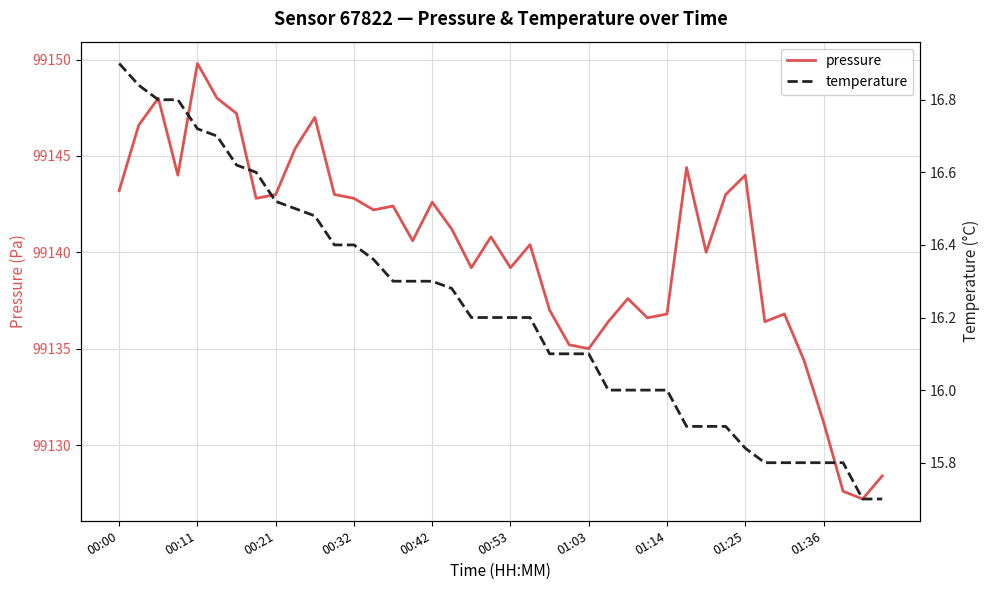

True or false: temperature has more than 0 interior local peaks.

False